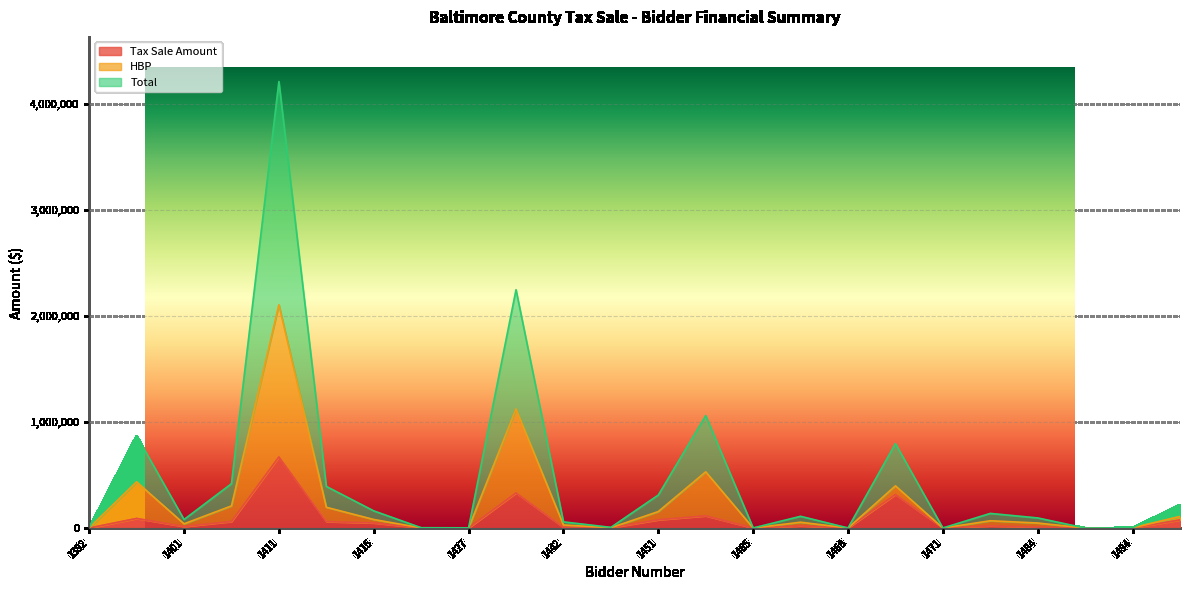

How many interior local valleys does the Tax Sale Amount series have?

7